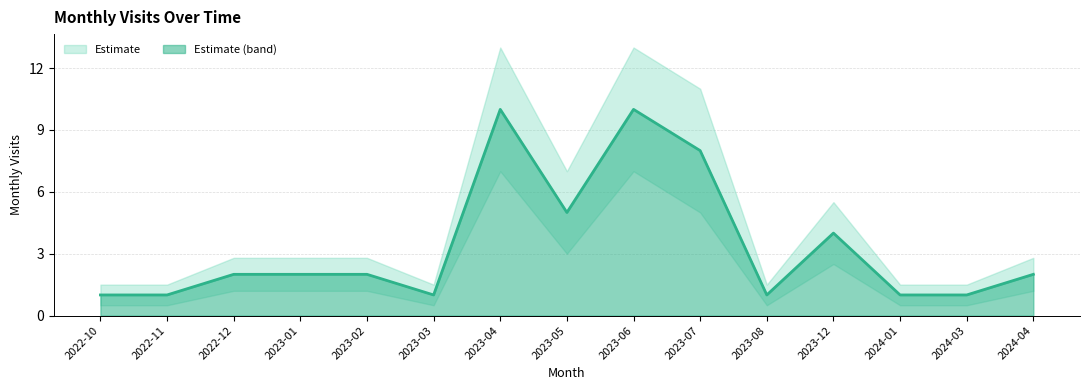

List the series in order of their peak value, lowest first.

monthly_visit_lower, monthly_visit, monthly_visit_upper